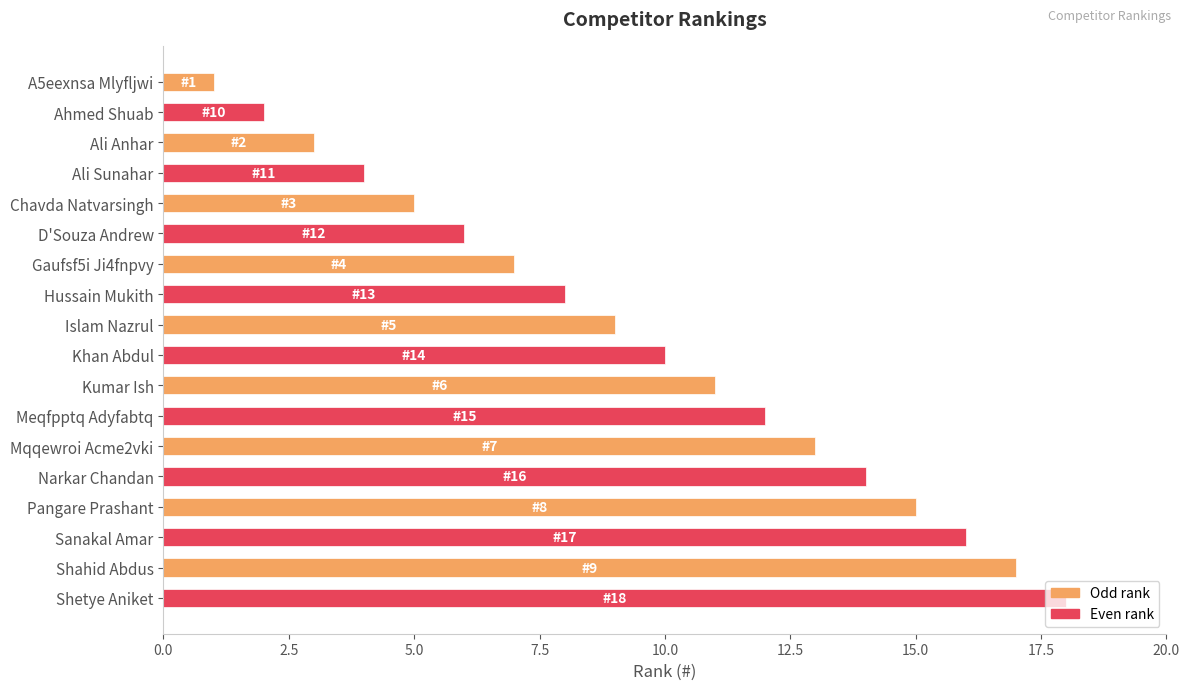

List the series in order of their peak value, lowest first.

Odd rank, Even rank